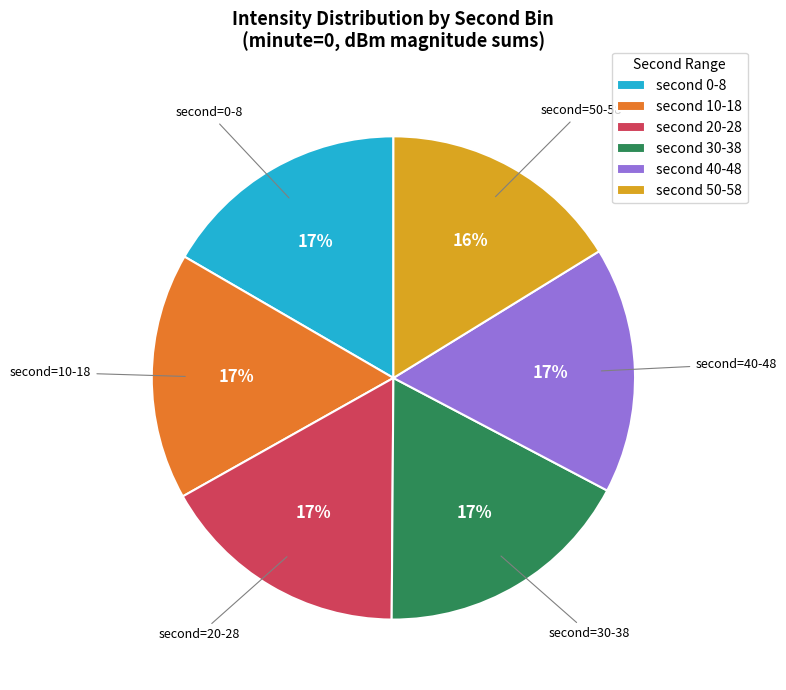

To the nearest percent, what is the average slice percentage?

17%